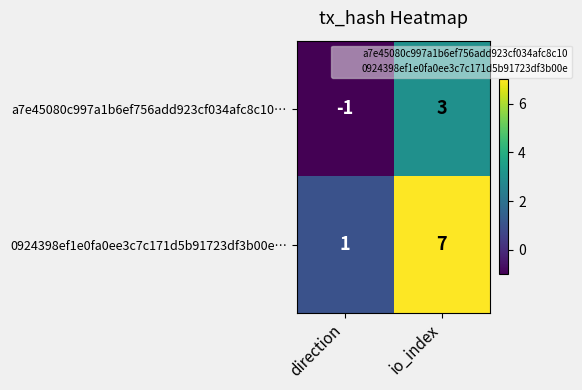

Reading left to right, extract all data points from this chart.

a7e45080c997a1b6ef756add923cf034afc8c10…: direction=-1	io_index=3
0924398ef1e0fa0ee3c7c171d5b91723df3b00e…: direction=1	io_index=7